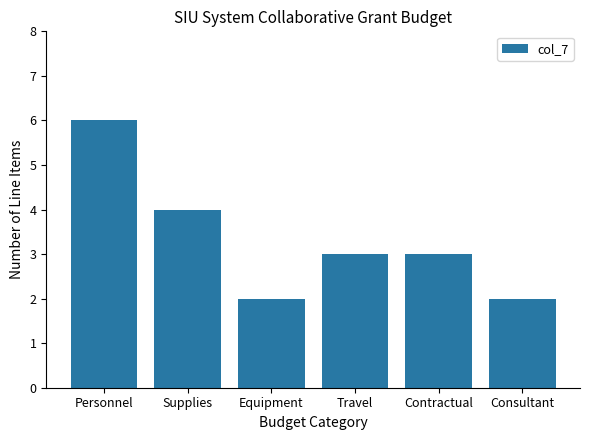

What is the value of the 3rd bar from the left?

2